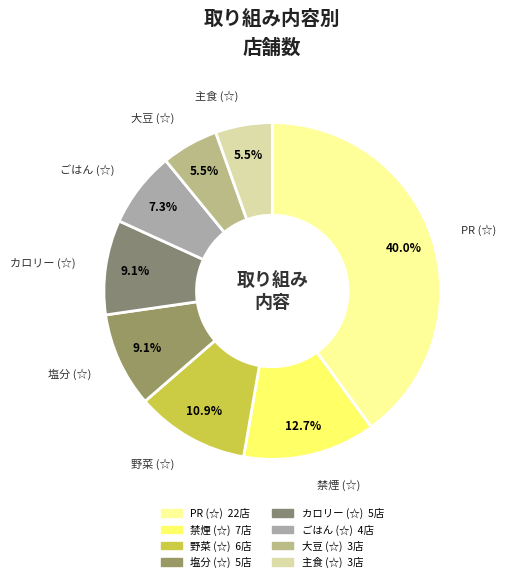

Combined, do 禁煙 (☆) and PR (☆) account for over 50%?

Yes